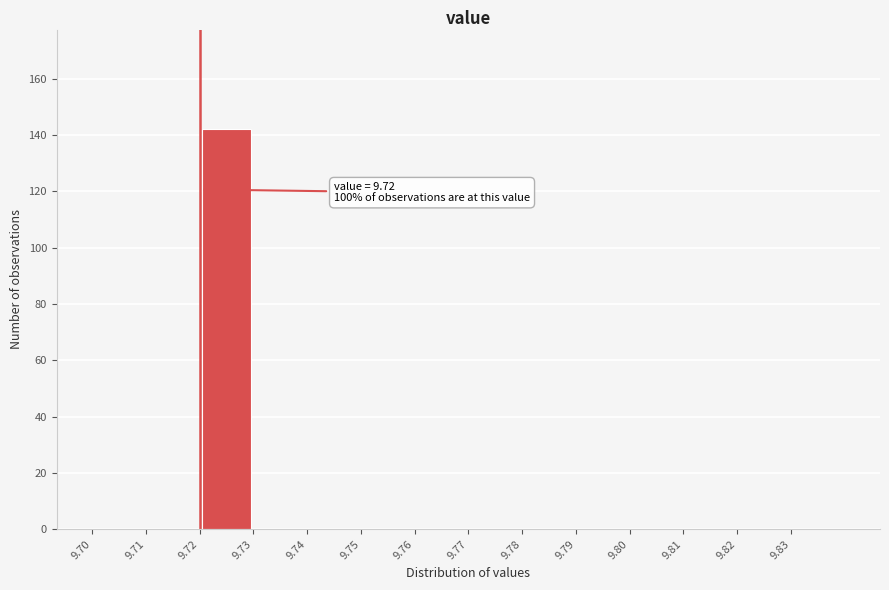

Over which range of the x-axis is the bar tallest?

9.72 to 9.73